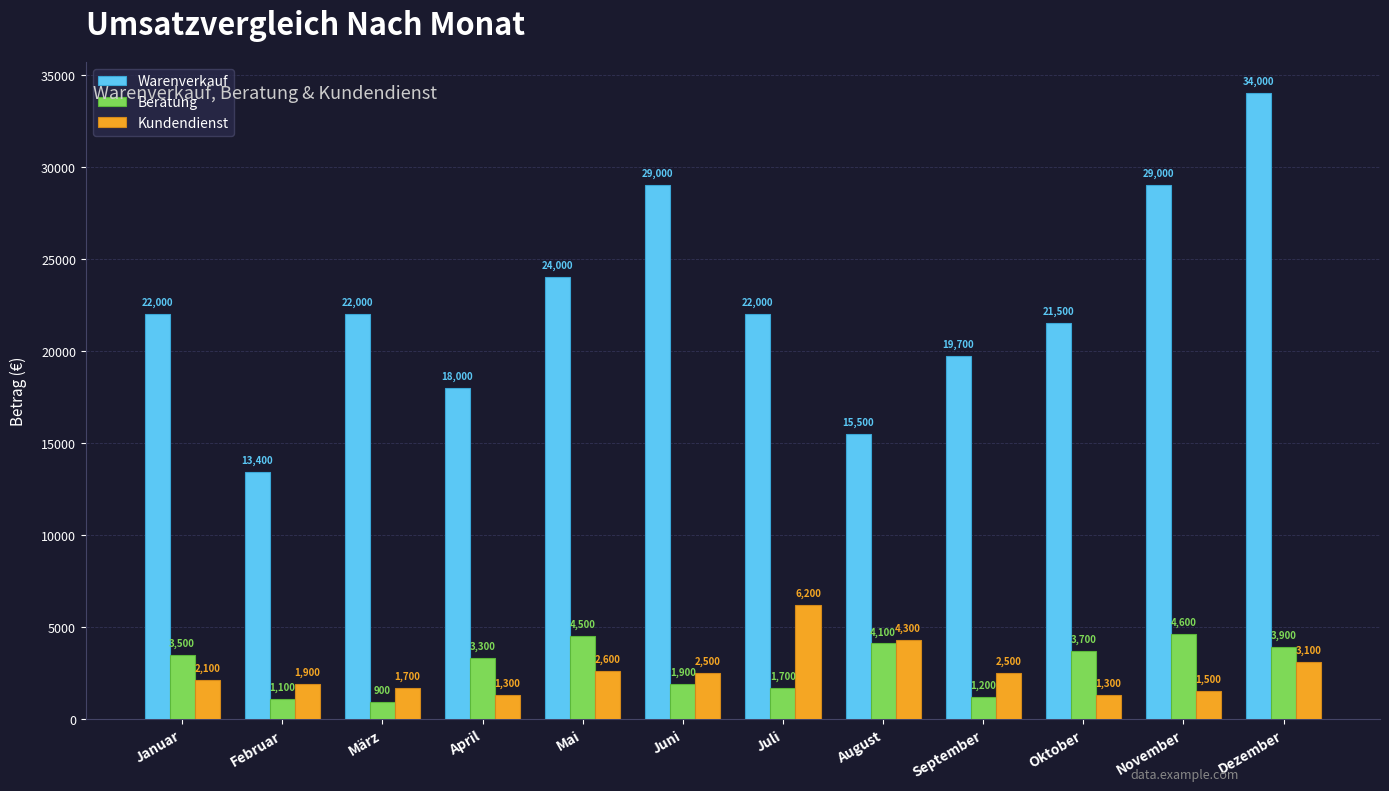

Does the chart contain stacked bars?

No